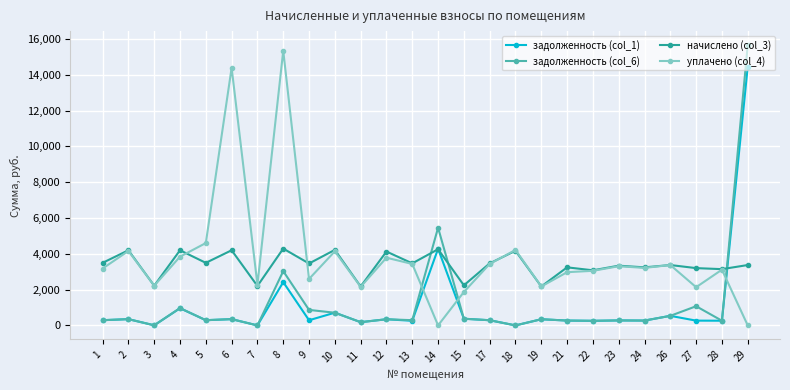

What is the spread (max minus min) of values at 7?

2281.0